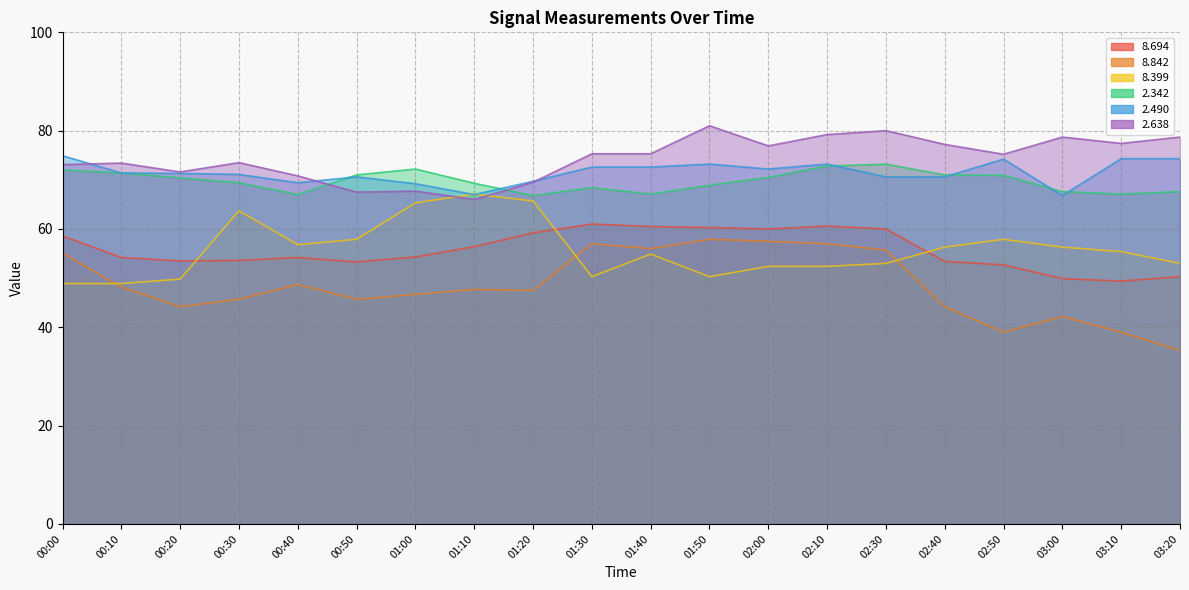

Count the number of data series in this chart.

6